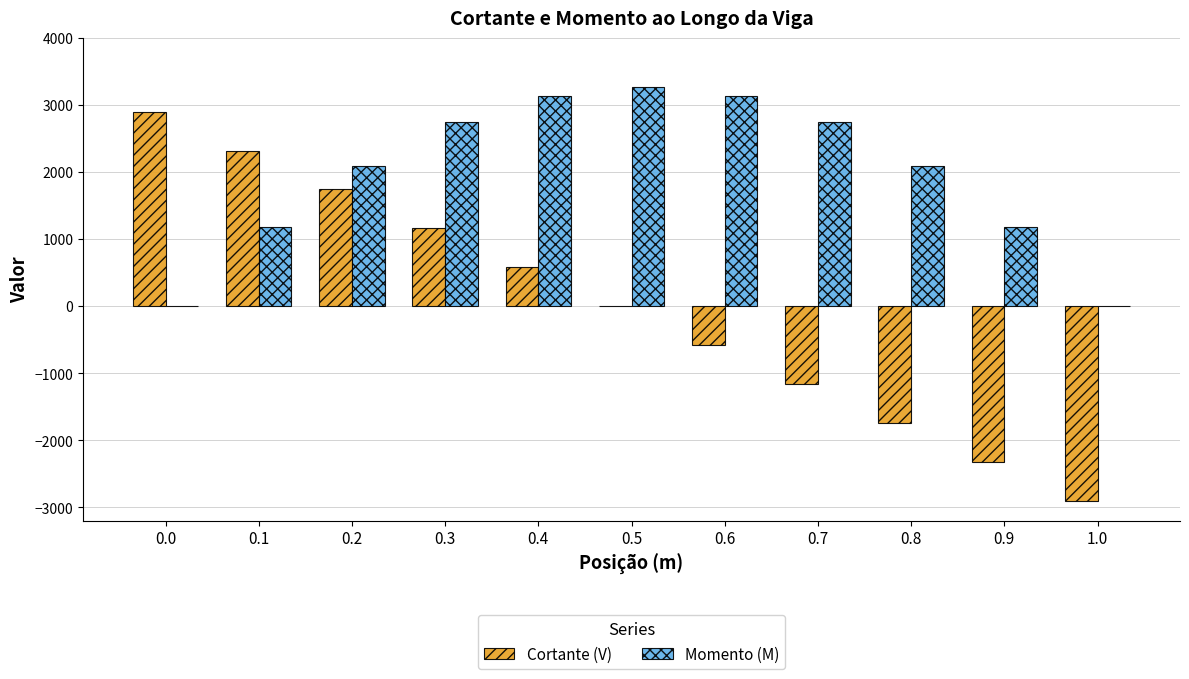

What is the sum of the Momento (M) values at 0.1 and 0.5?

4440.8